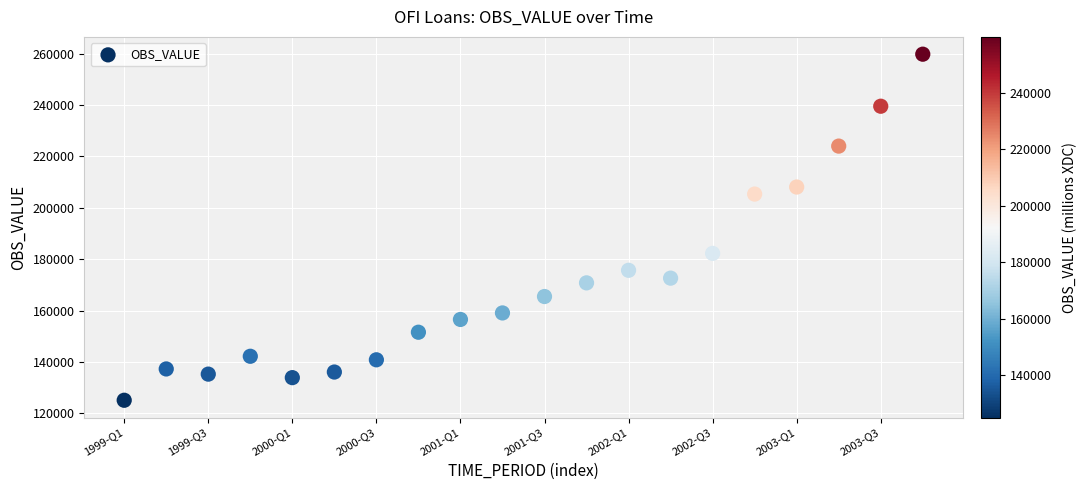

What is the range of Y values (max minus min)?

134778.0